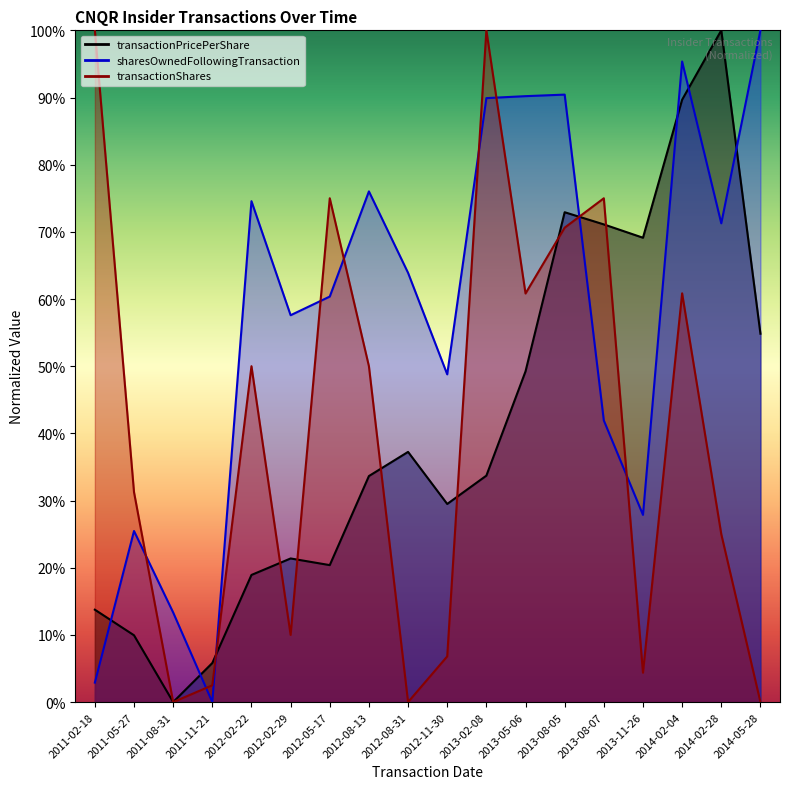

Rank the series by their maximum value, from highest to lowest.

transactionPricePerShare, sharesOwnedFollowingTransaction, transactionShares